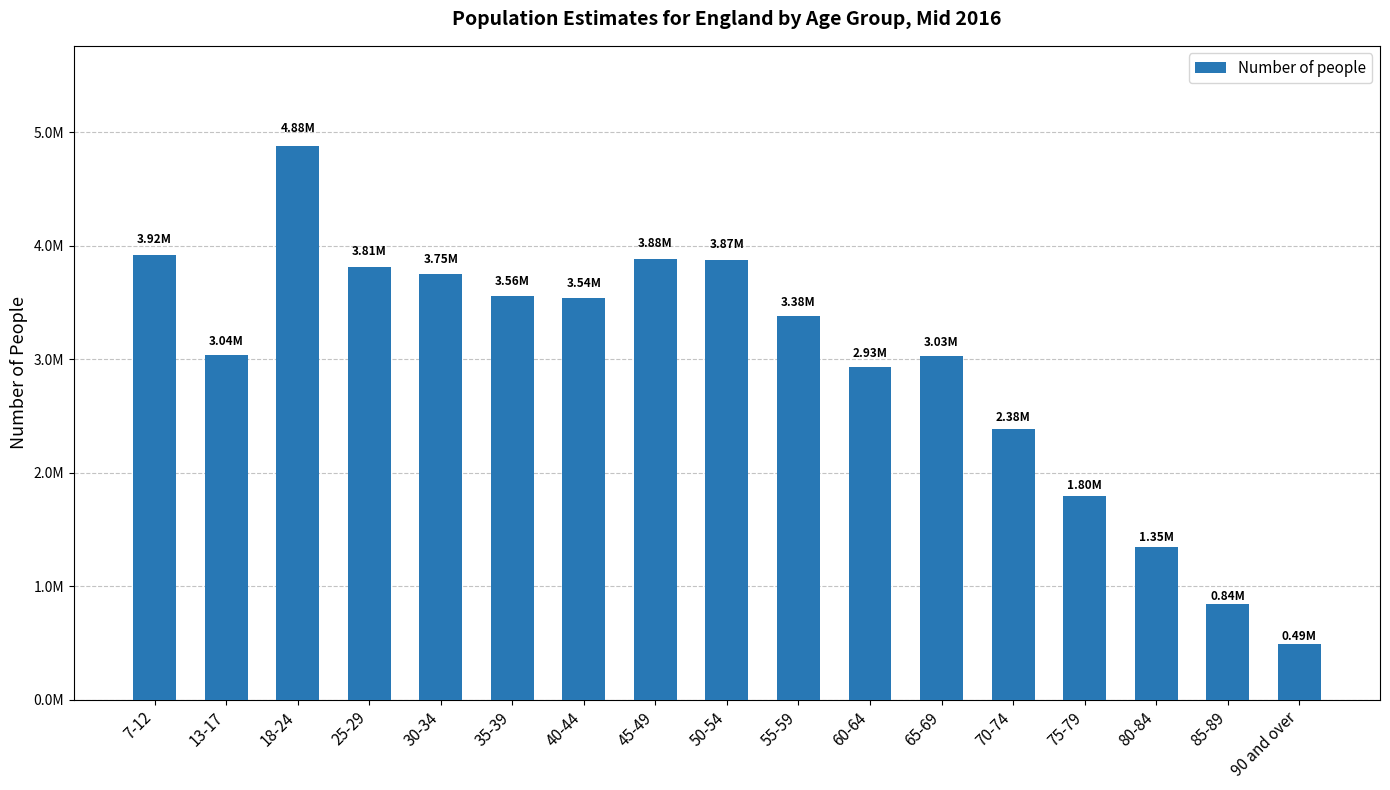

What is the difference between the maximum and second lowest values?

4041500